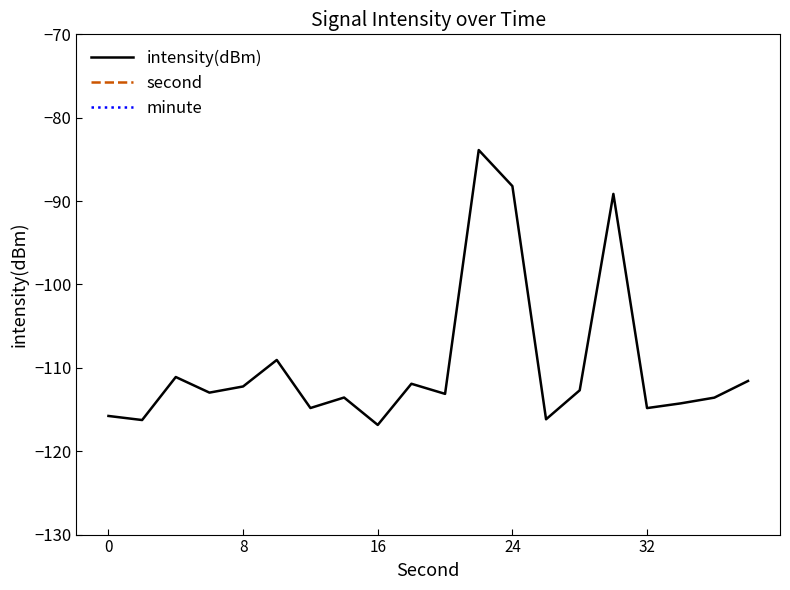

What is the maximum value for intensity(dBm)?

-83.9